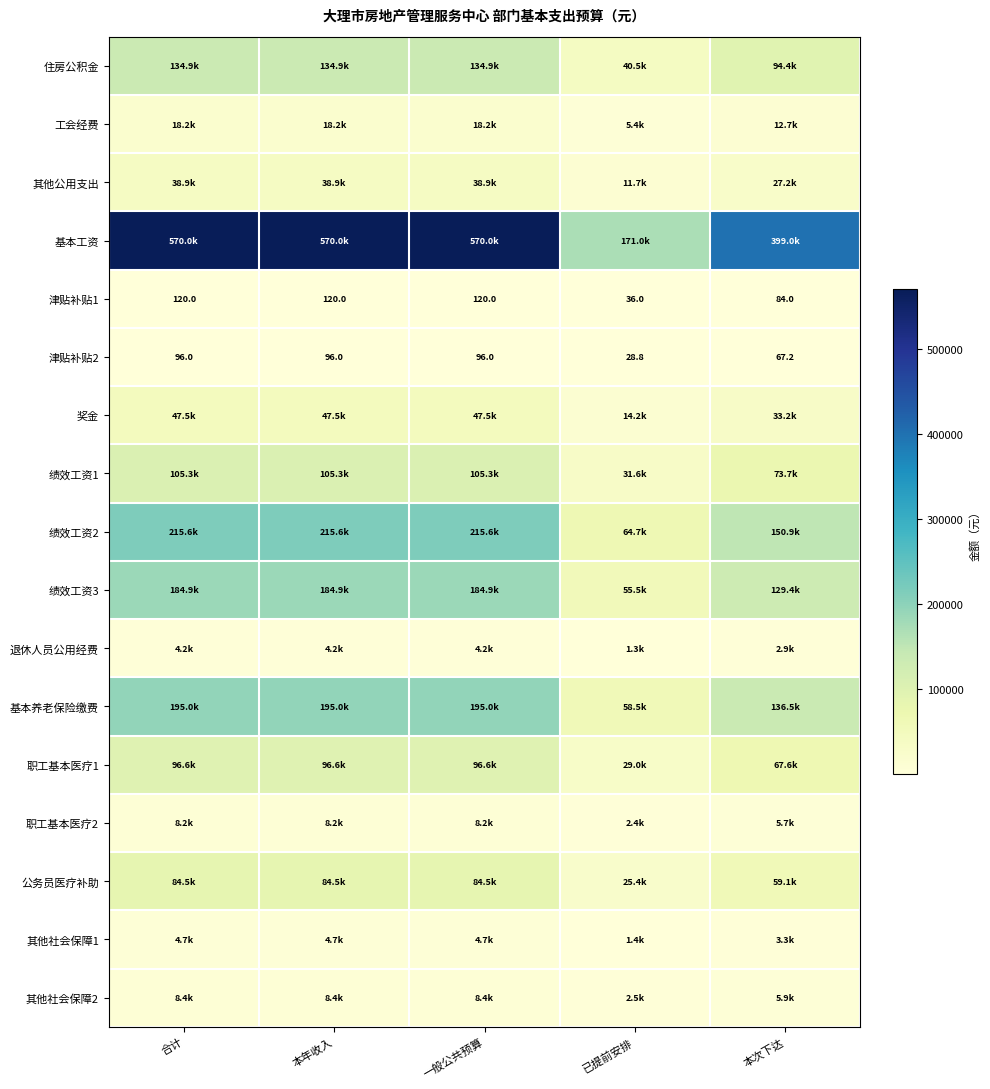

How many distinct data groups are displayed?

17